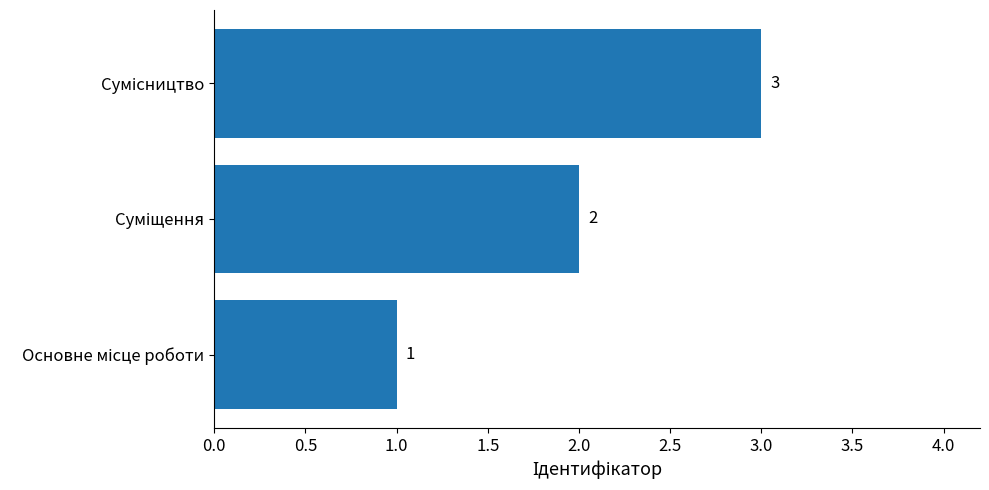

What is the average value?

2